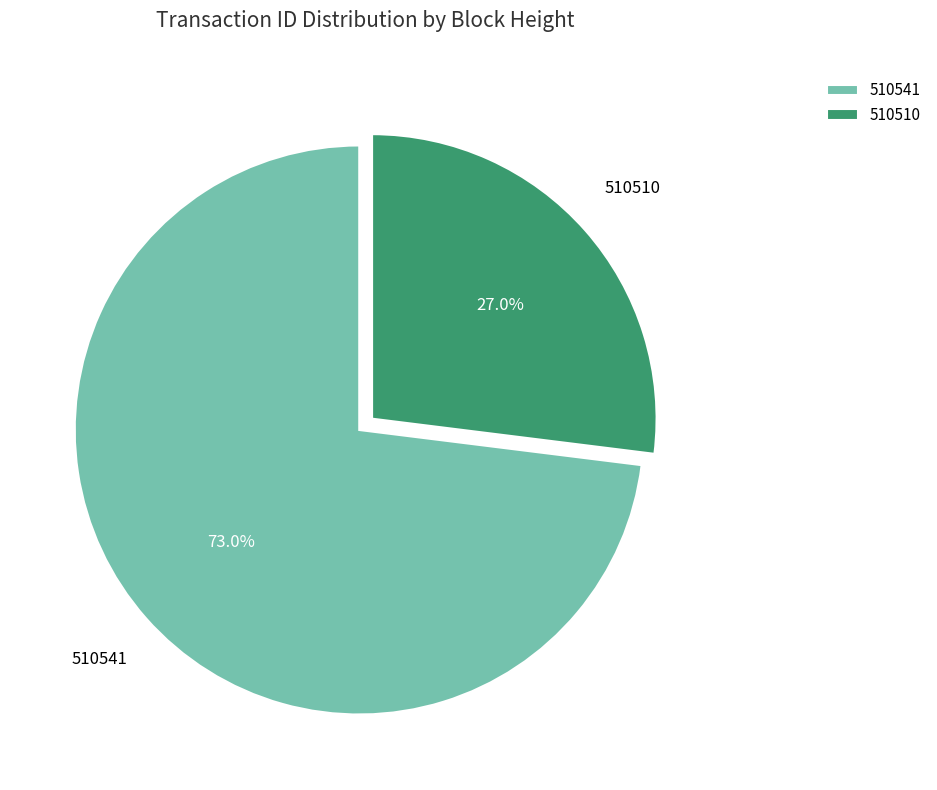

How many segments does this pie chart have?

2